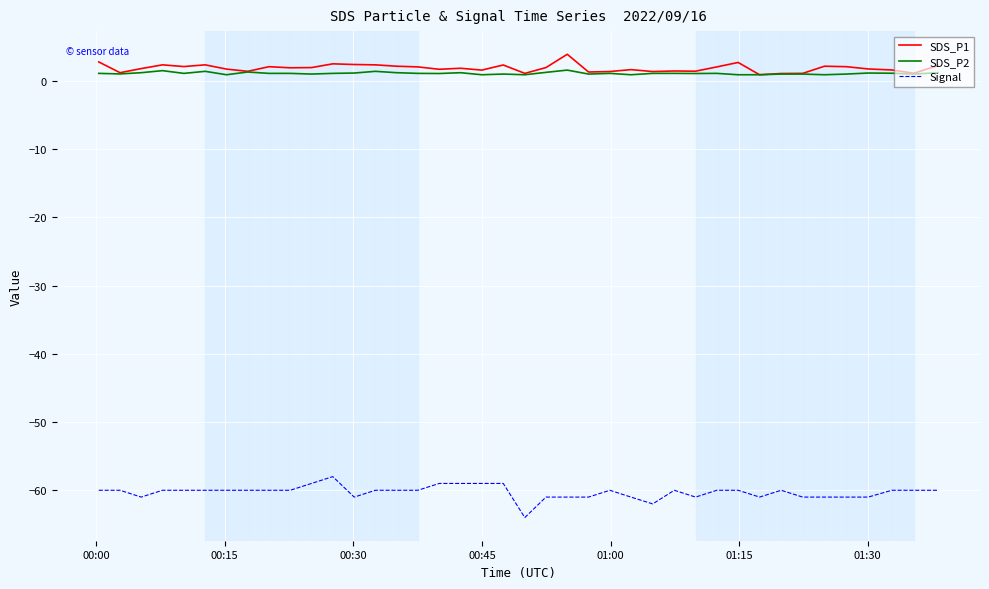

What is the difference between the maximum and minimum values in the SDS_P2 series?

0.7